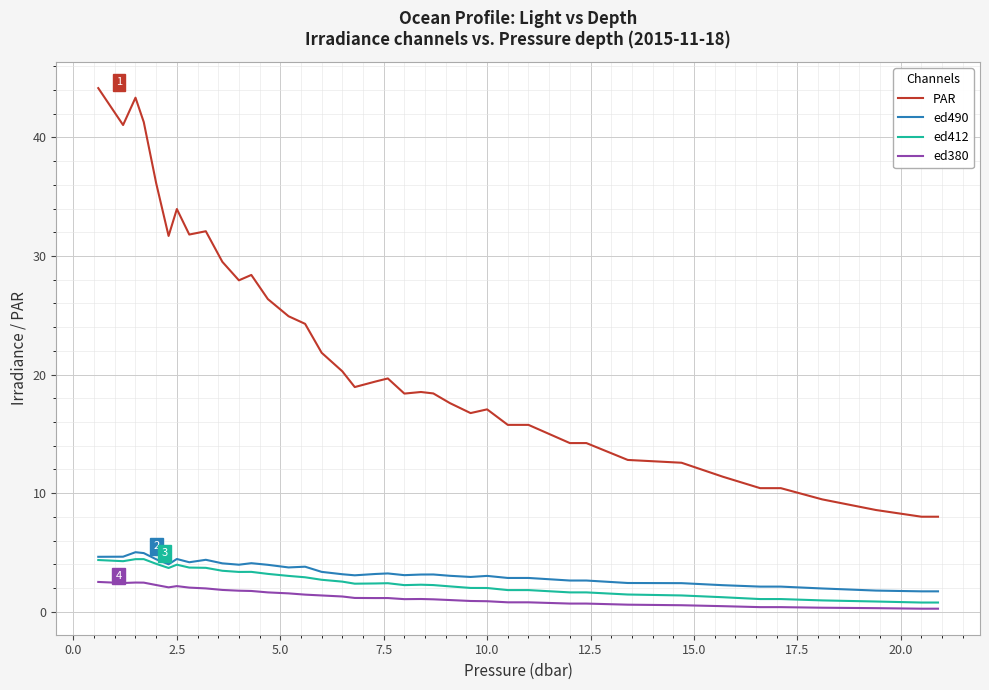

What are all the series names shown in the legend?

PAR, ed490, ed412, ed380